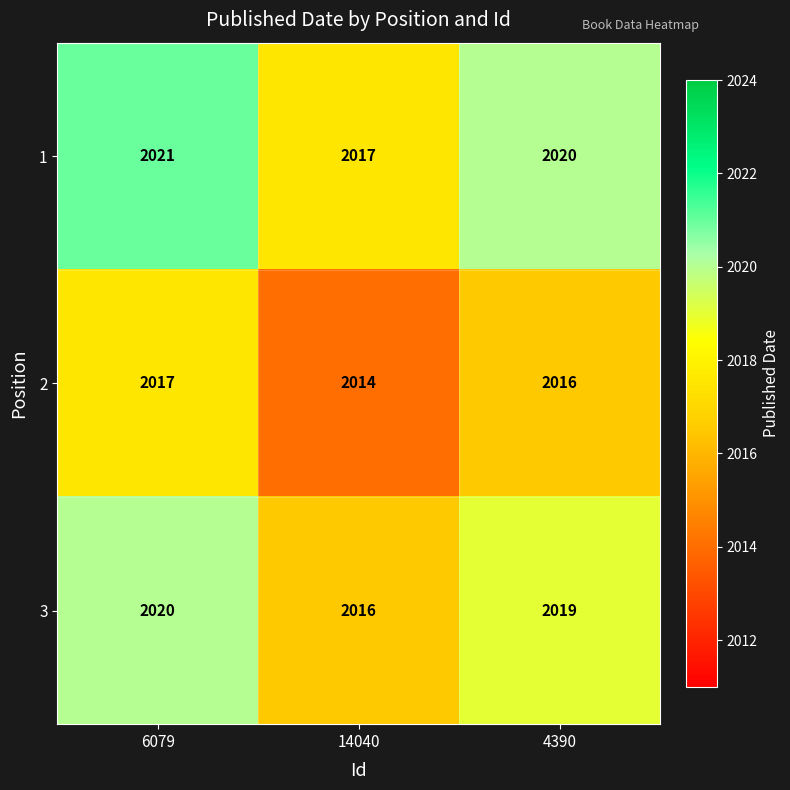

At which label does 3 first exceed 2019?

6079